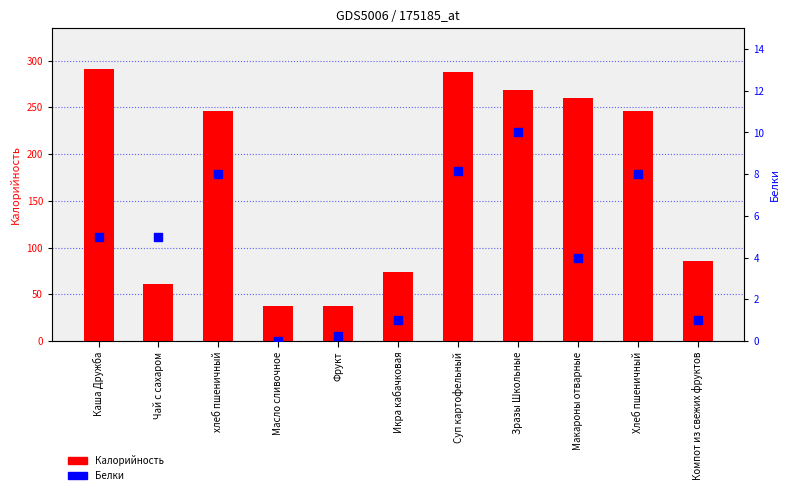

Which series reaches the minimum Y coordinate?

Белки